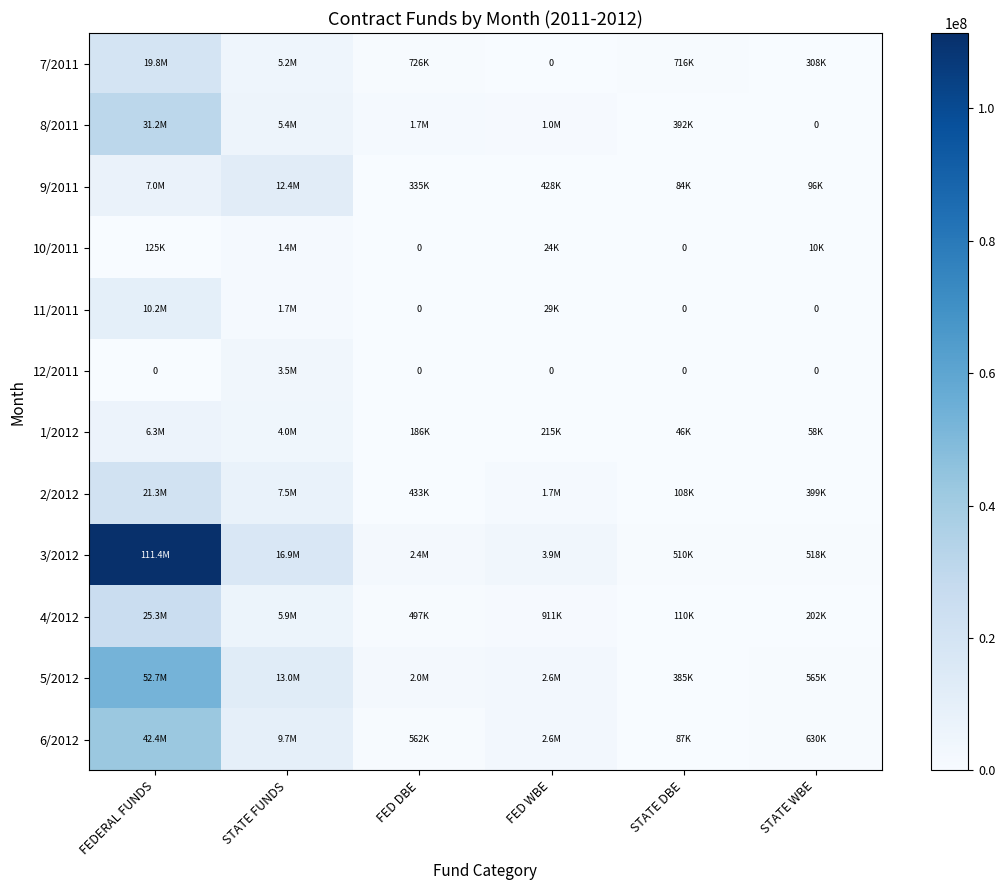

Where is 9/2011 nearest to the value 6256656?

FEDERAL FUNDS